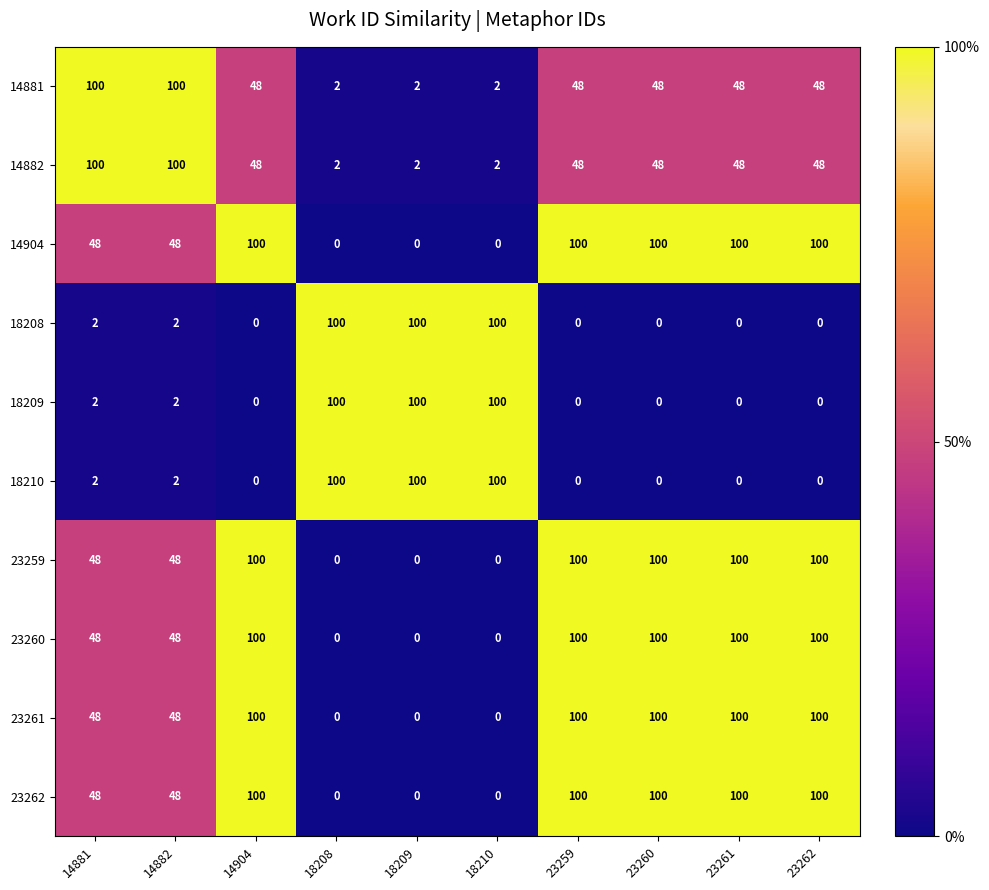

True or false: 23259 has a value of 0 at 18210.

True